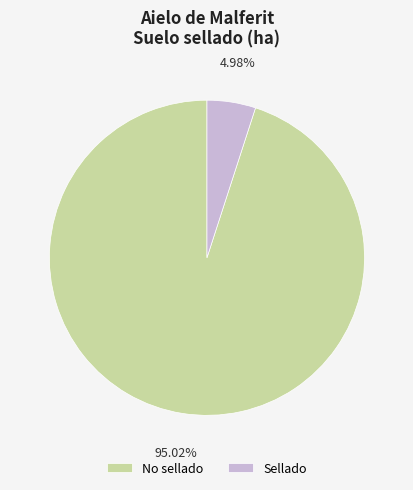

Does Sellado represent more than half of the total?

No